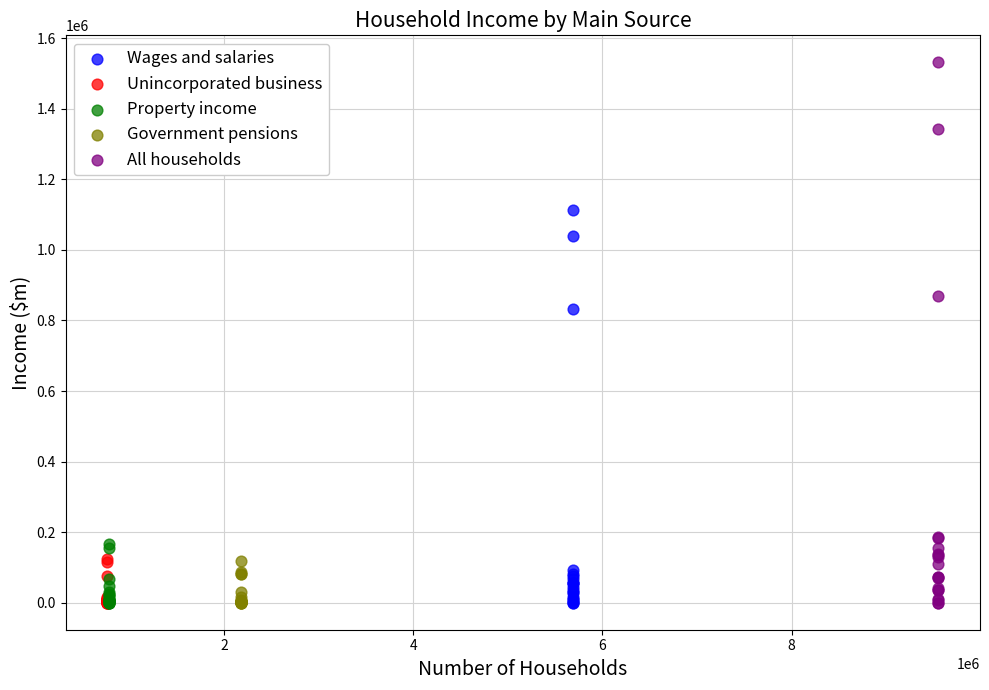

Which series has the largest Y range (max minus min)?

All households